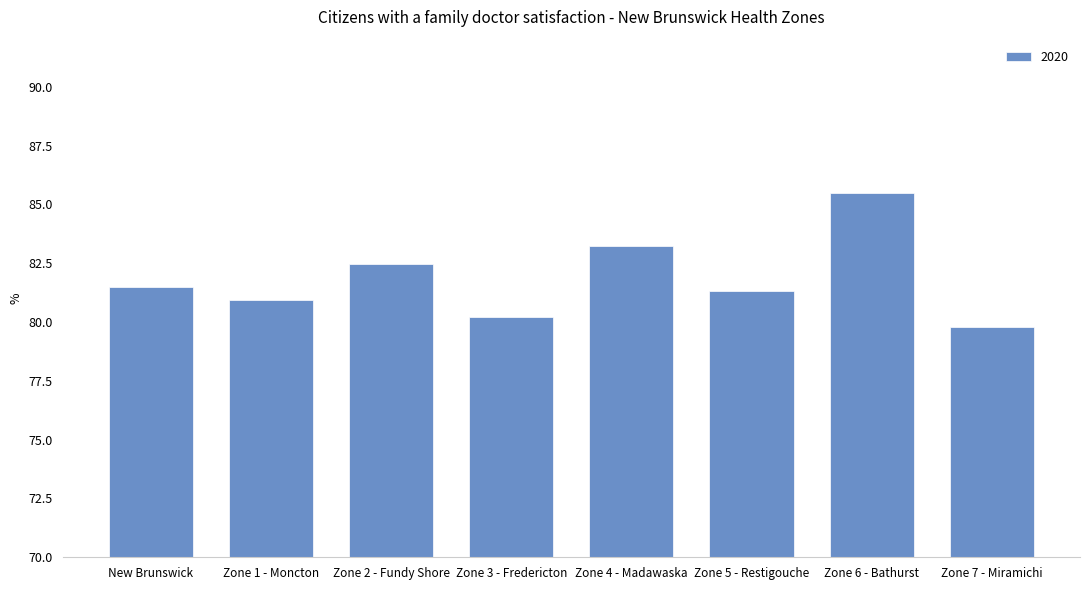

What is the average value?

81.9